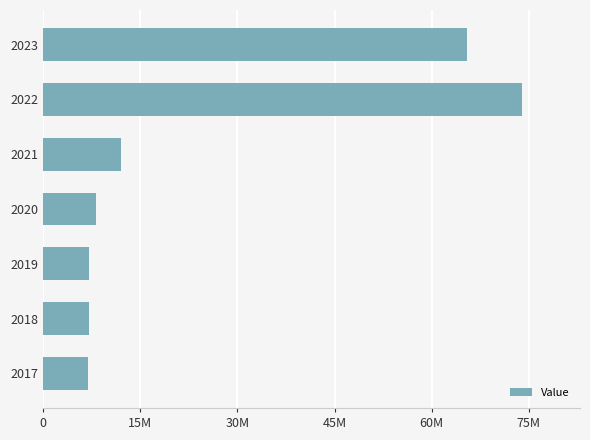

Does the chart contain any negative values?

No